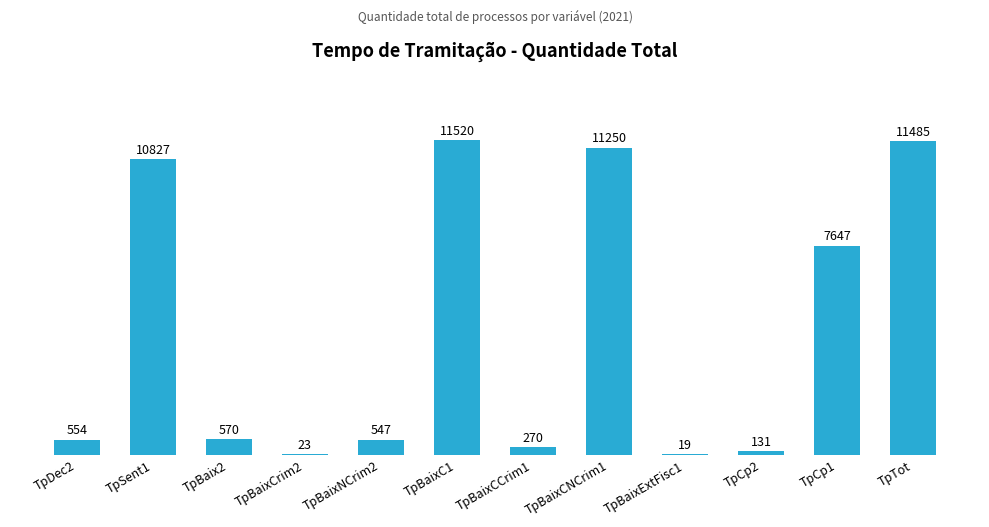

Where is the data nearest to the value 5769?

TpCp1